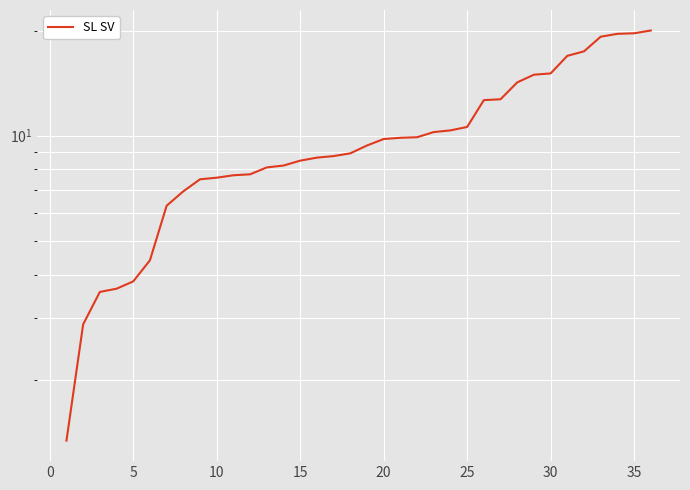

What is the greatest value displayed?

20.0